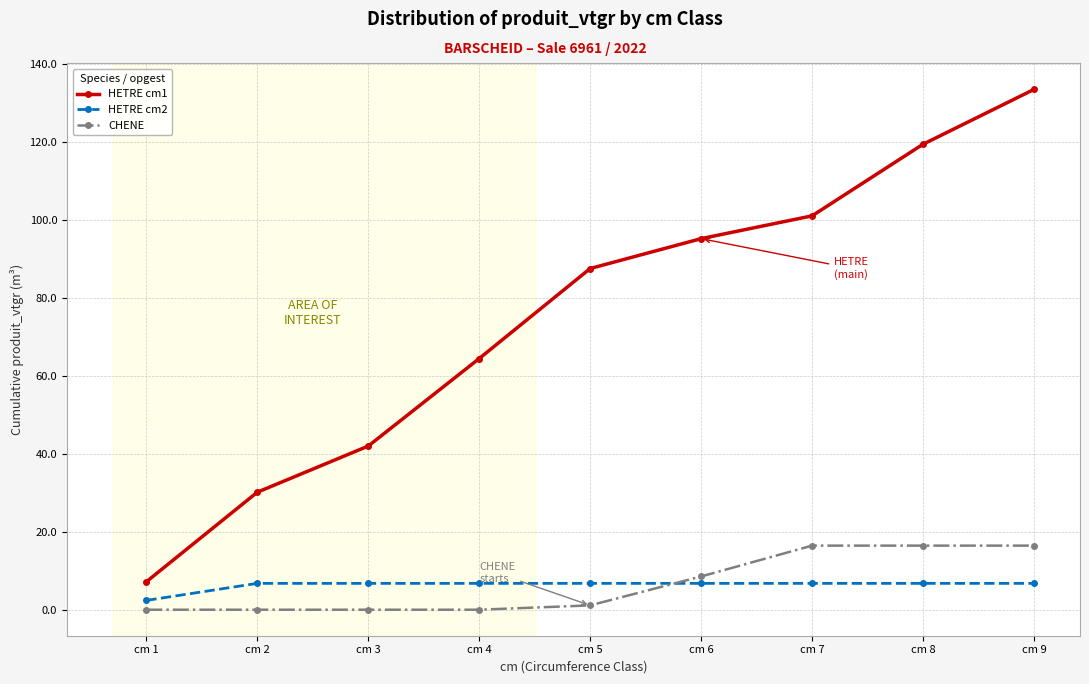

At how many categories does at least one series exceed 46?

6